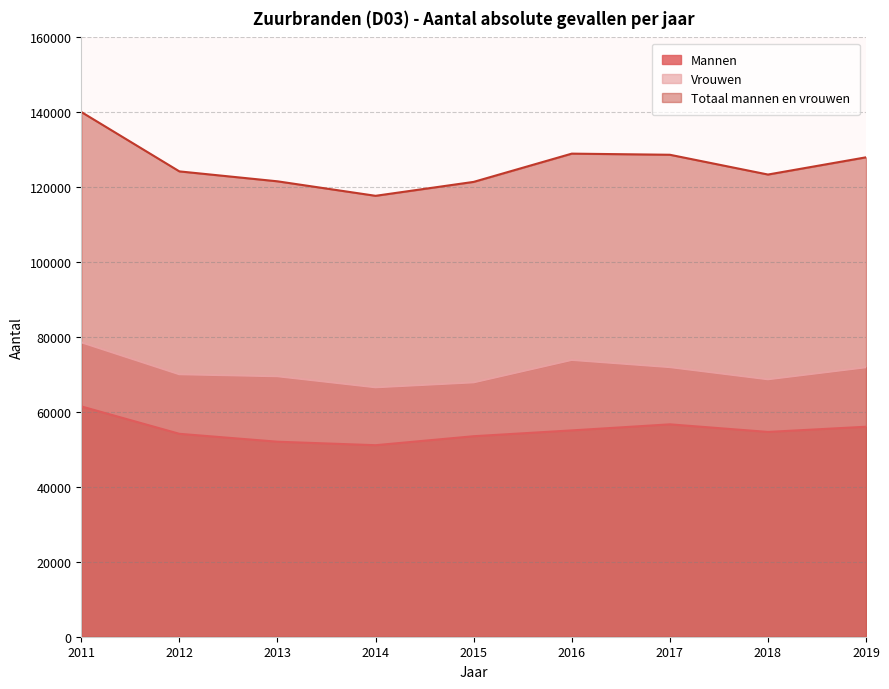

What is the sum of the Mannen values at 2018 and 2014?

105800